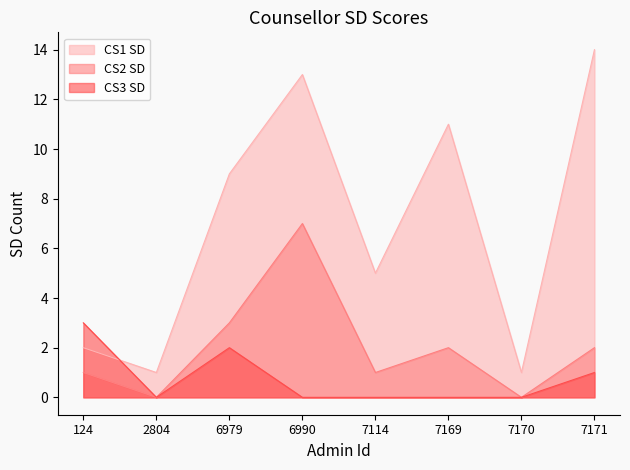

True or false: CS3 SD and CS2 SD cross at least once.

False